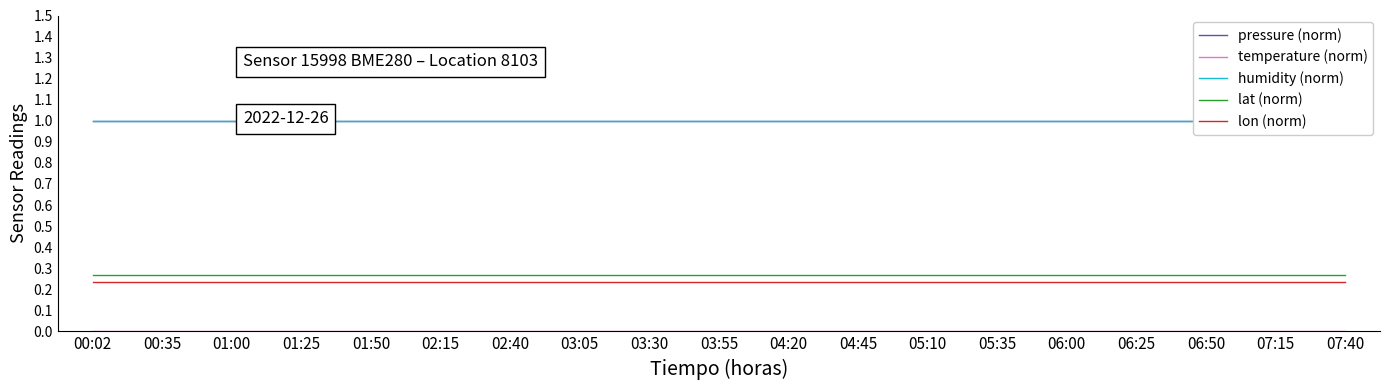

True or false: temperature (norm) and pressure (norm) intersect in this chart.

False